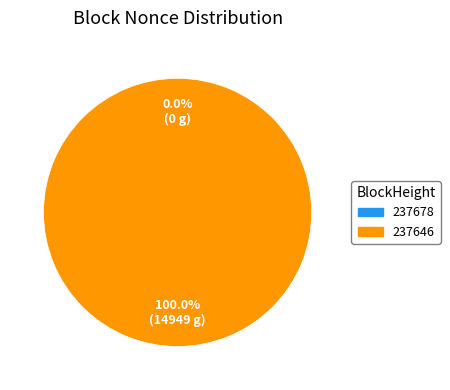

True or false: 237678 accounts for 0% of the total.

True